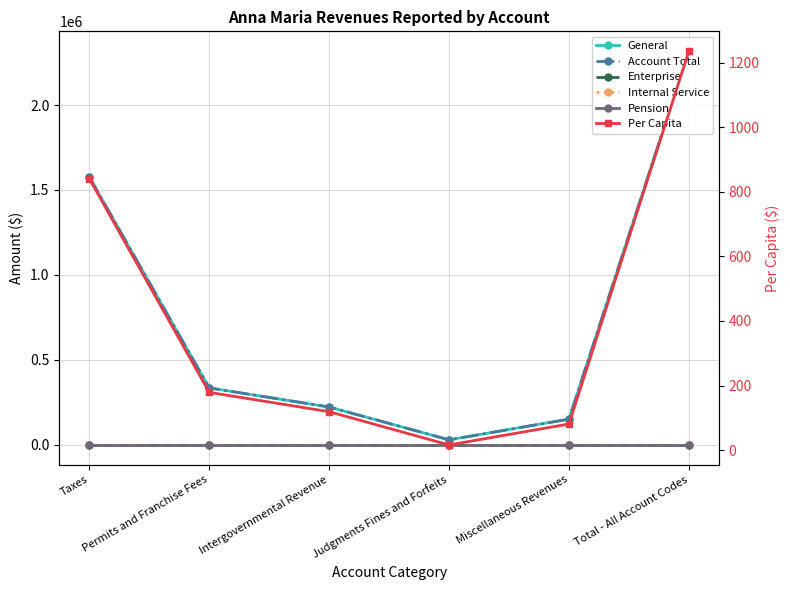

True or false: Enterprise has more than 1 interior local peaks.

False